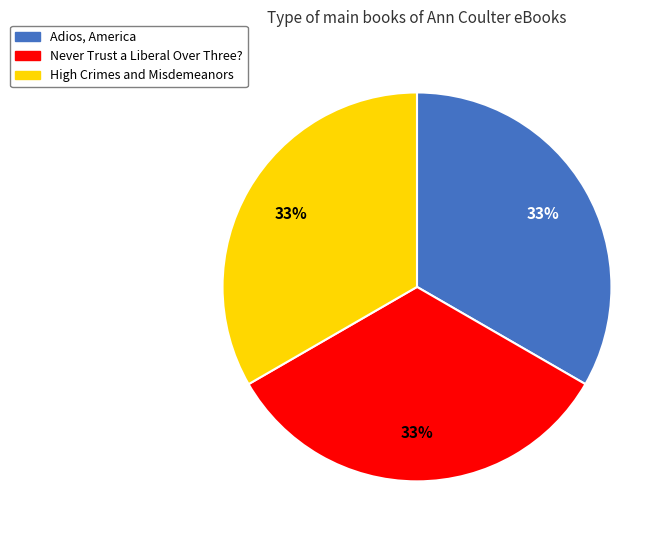

Is it true that High Crimes and Misdemeanors is 41% of the pie?

False